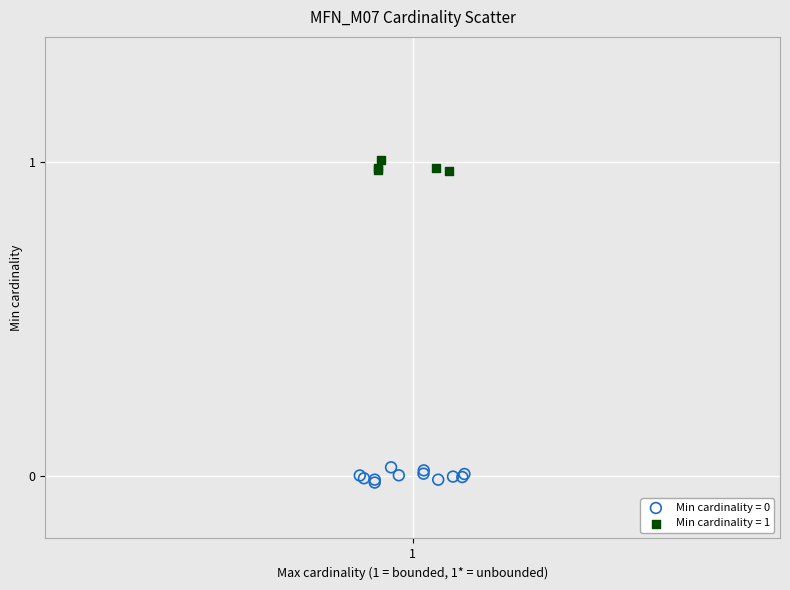

Which series contains the highest Y value?

Min cardinality = 1